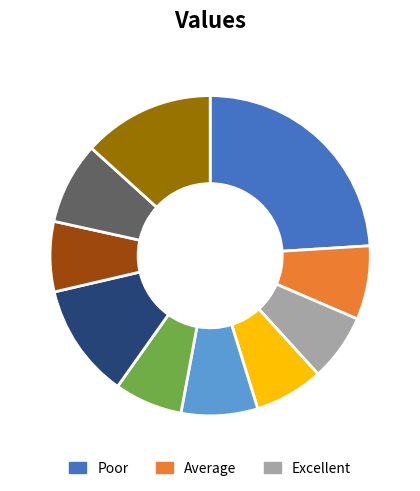

Does any single category account for the majority?

No